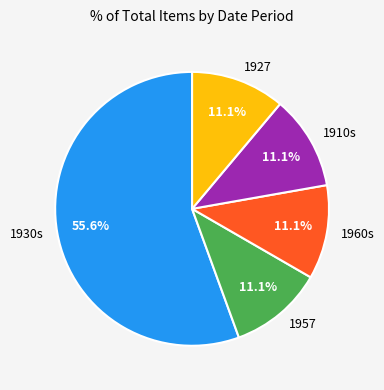

Is there any slice that represents more than half of the pie?

Yes